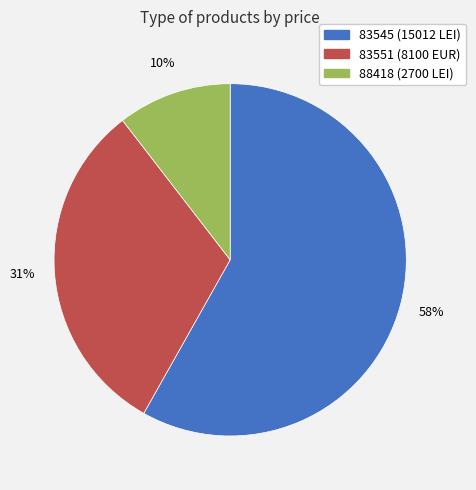

To the nearest percent, what portion does 88418 represent?

10%